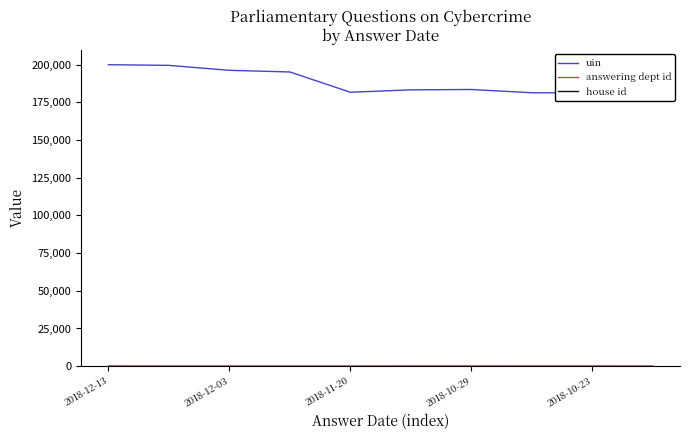

Which category has the highest value across all series?

2018-12-13